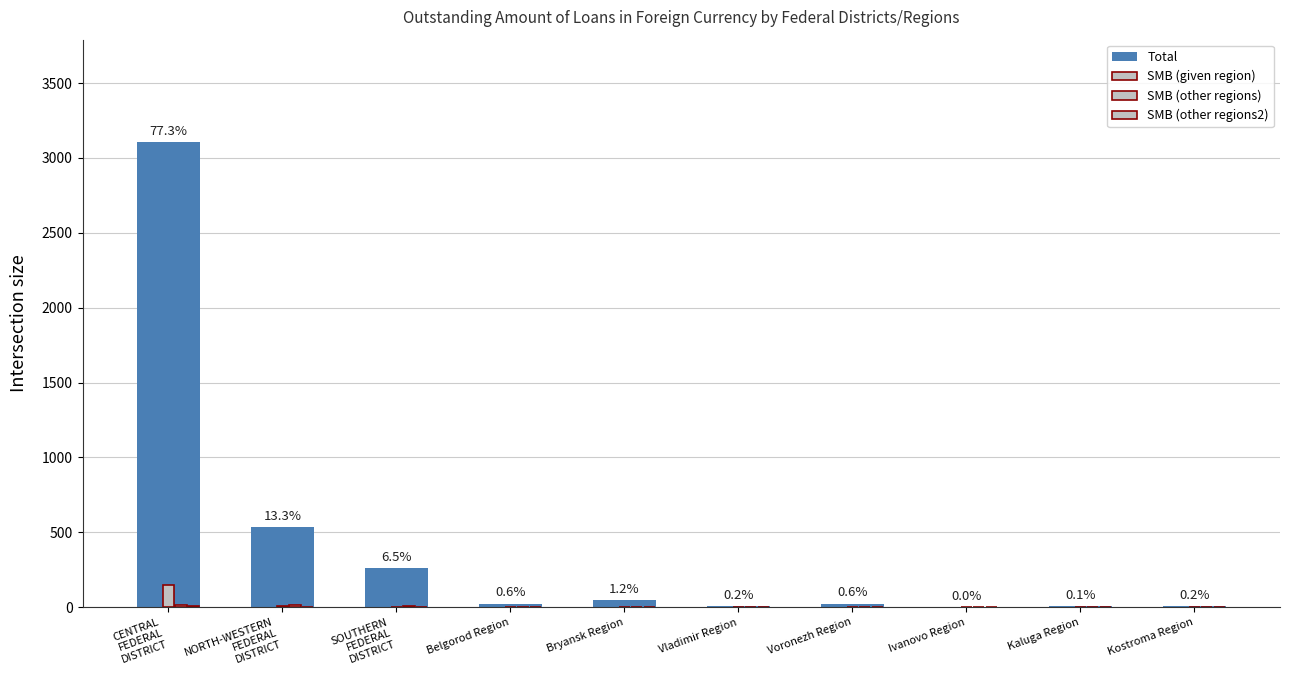

Are the bars horizontal?

No